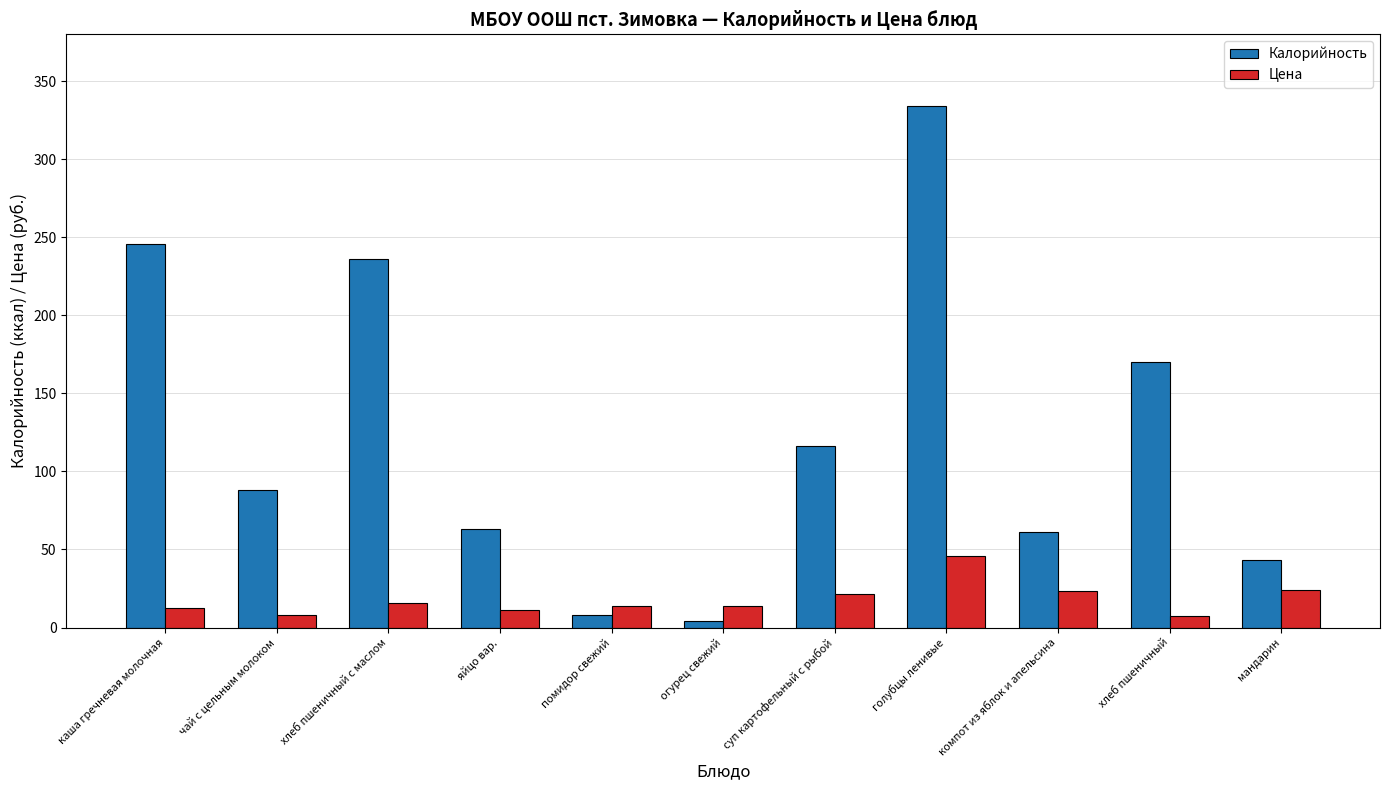

What are all the series names shown in the legend?

Калорийность, Цена